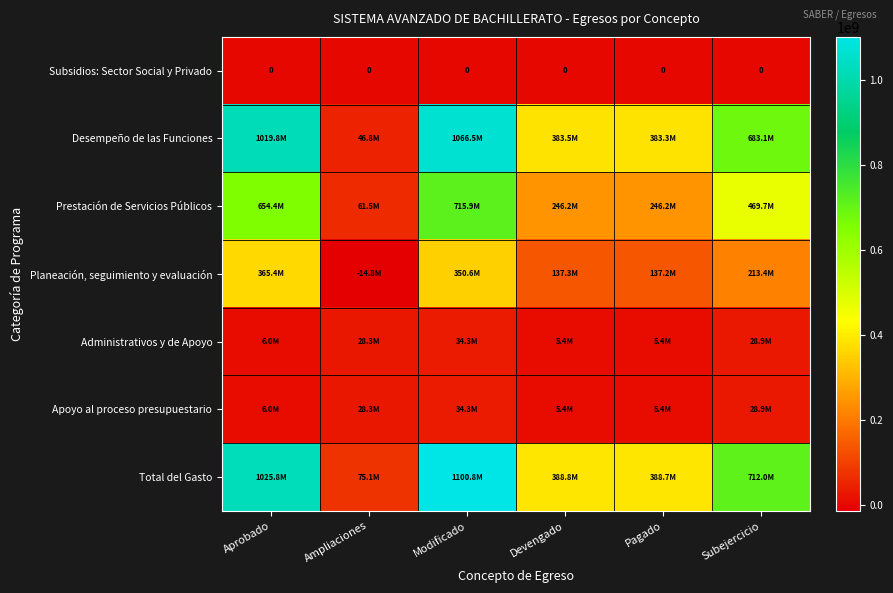

At which label does Planeación, seguimiento y evaluación first exceed 213380549?

Aprobado